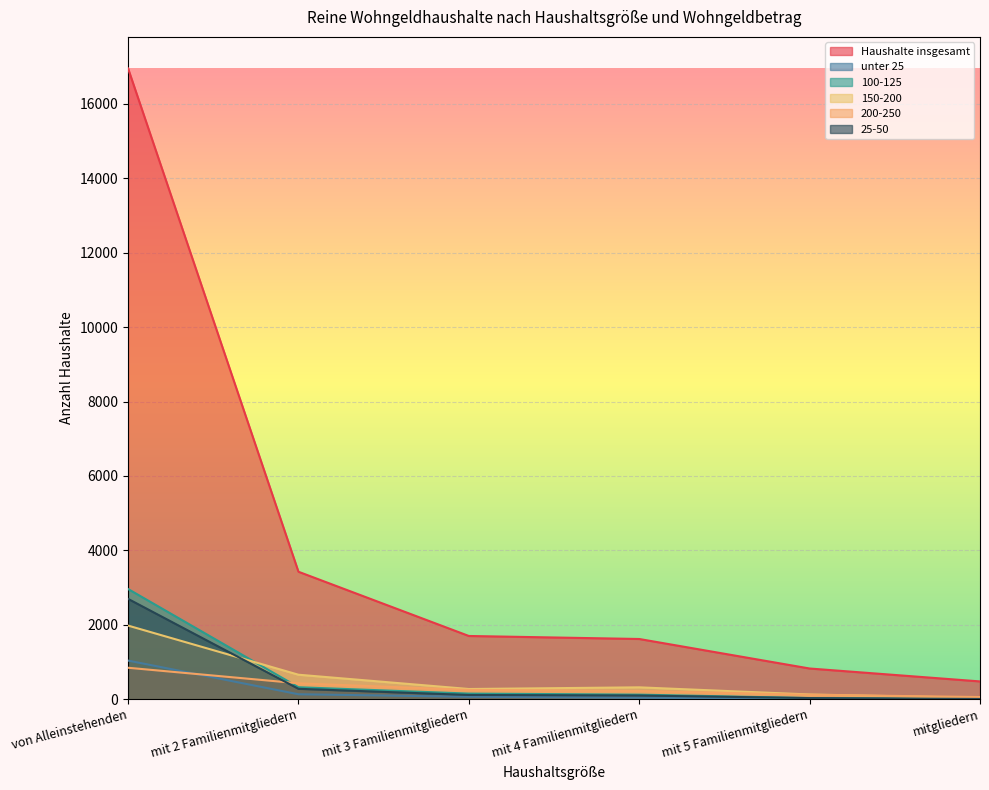

What is the difference between the highest and lowest values at mit 4 Familienmitgliedern?

1577